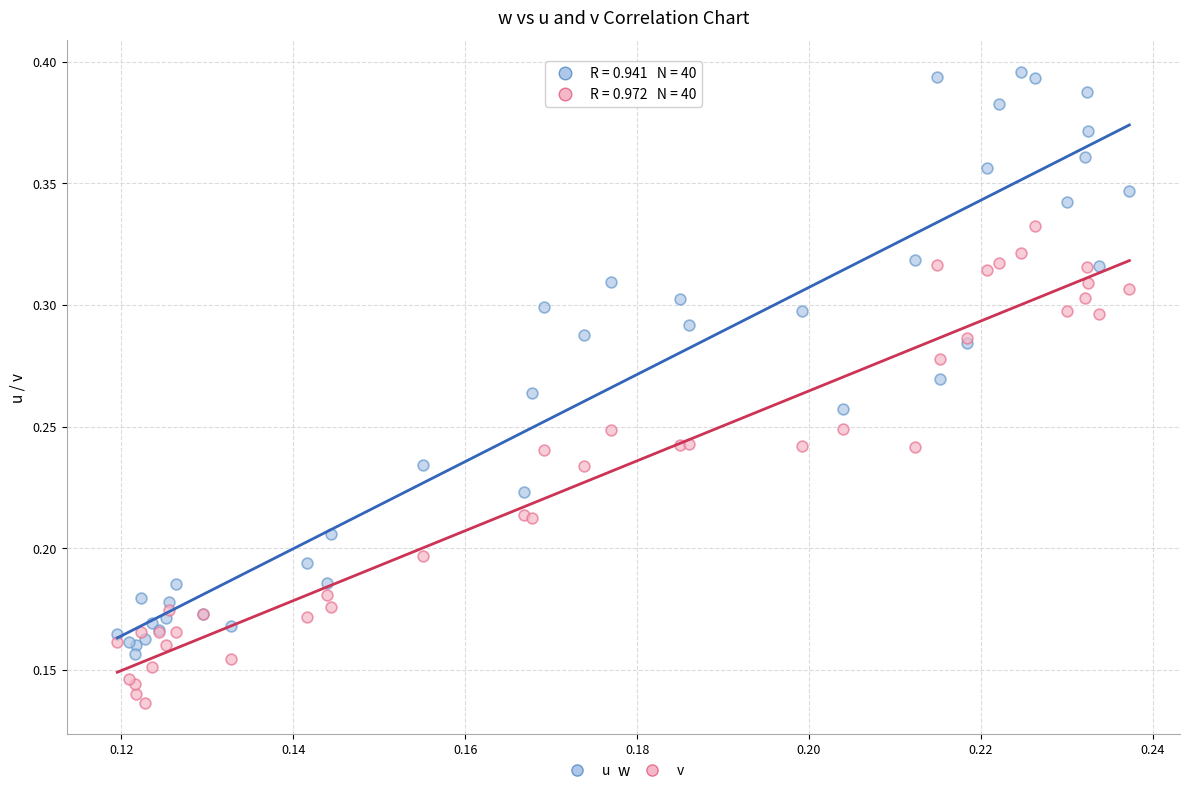

Which series contains the lowest Y value?

v